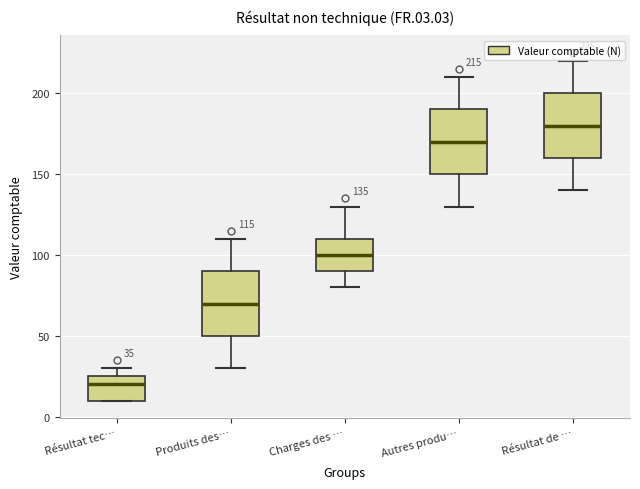

Which box's median line is the highest?

Résultat de …